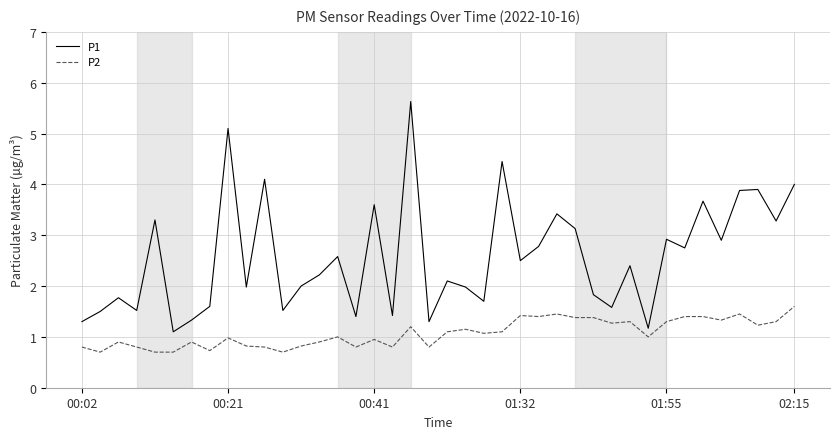

True or false: P1 and P2 intersect in this chart.

False